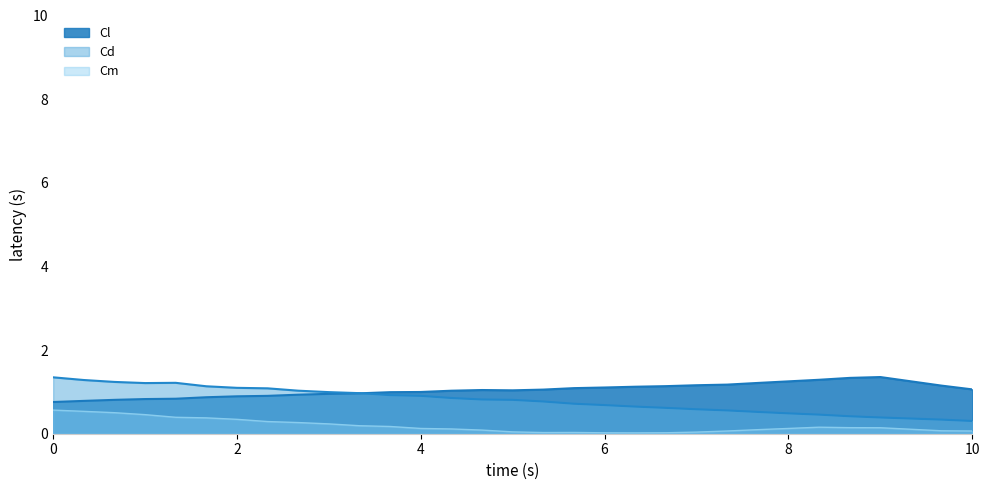

True or false: Cl and Cm cross at least once.

False